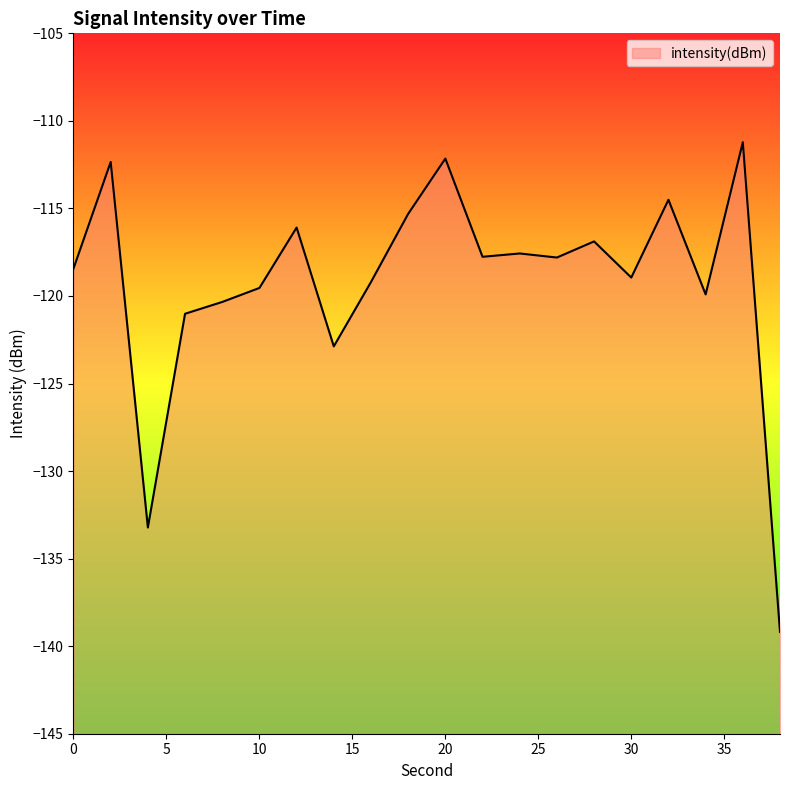

The chart shows a value of -195.8 at 2. True or false?

False